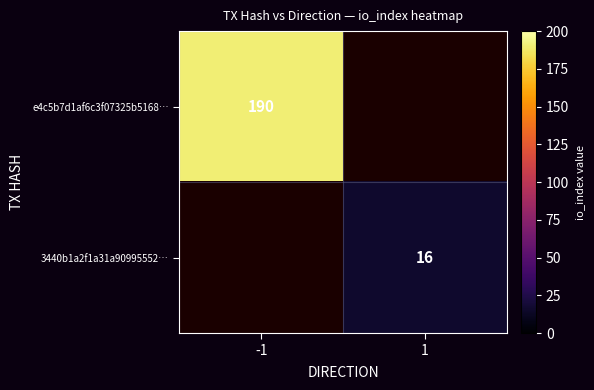

Count the number of data series in this chart.

2